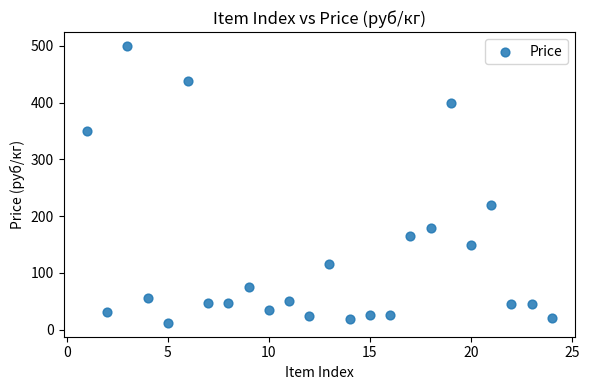

What Y value in the scatter plot is closest to 256?

220.0